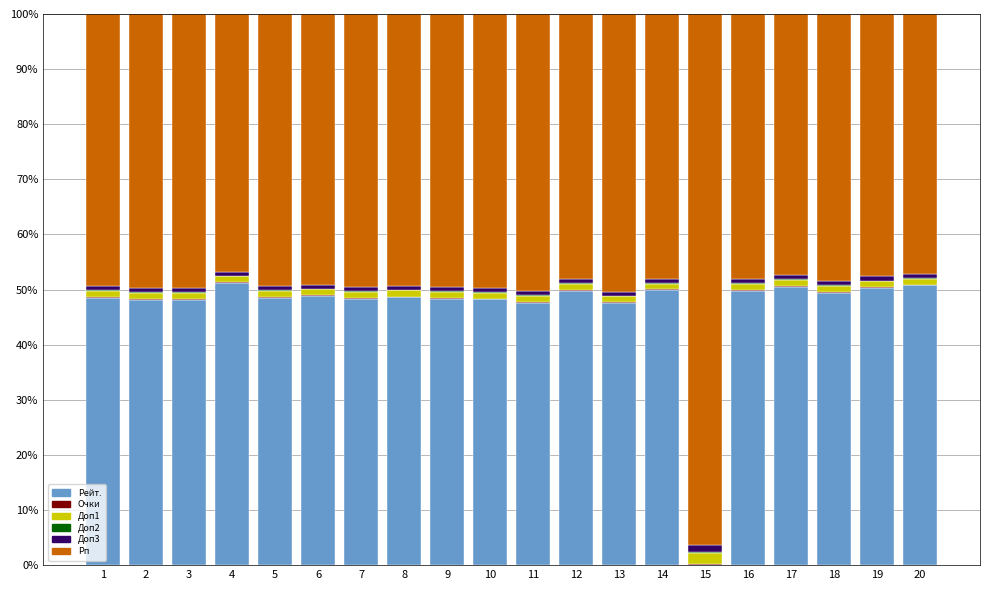

True or false: Рейт. has a value of 48.4 at 7.

True